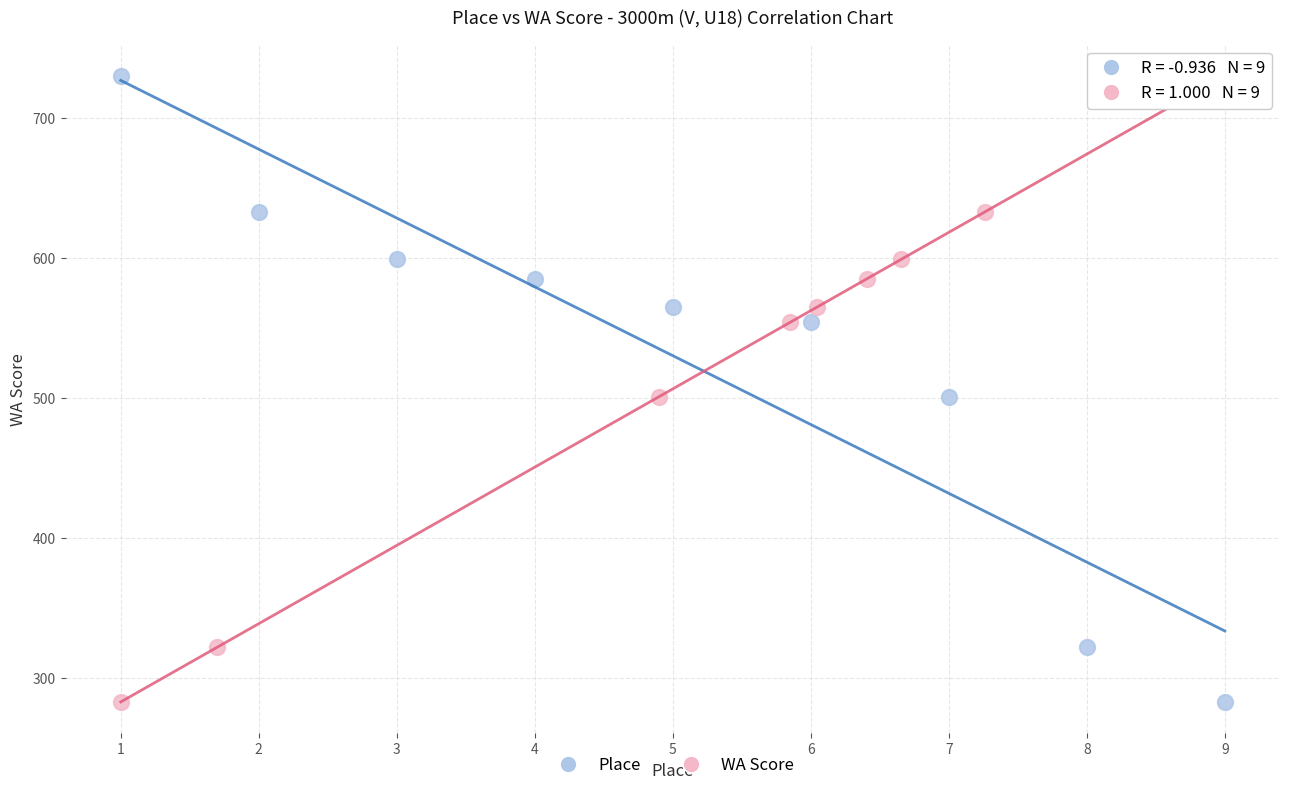

What are all the series names shown in the legend?

Place, WA Score